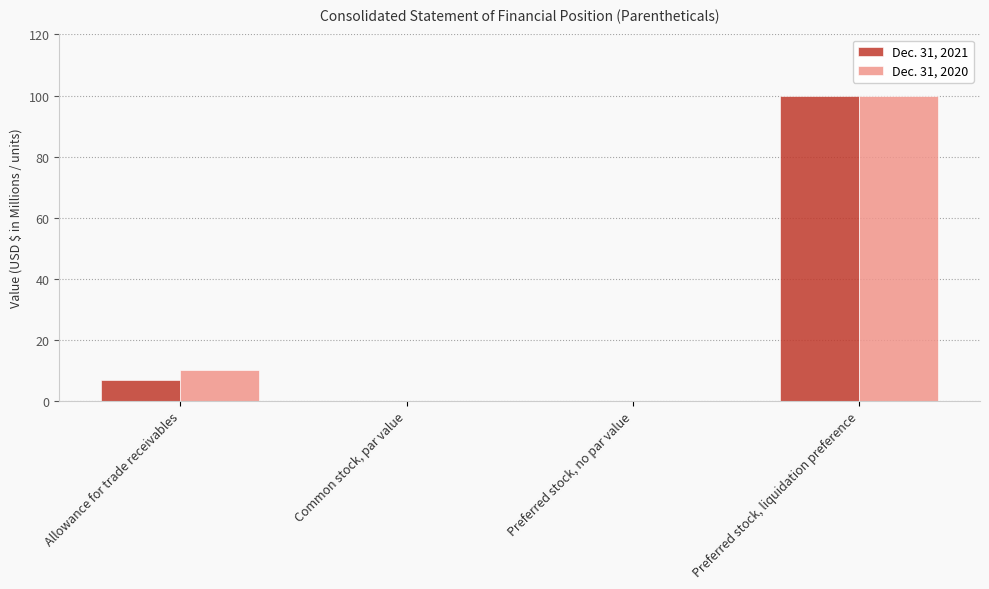

At which label is Dec. 31, 2021 closest to 50?

Allowance for trade receivables